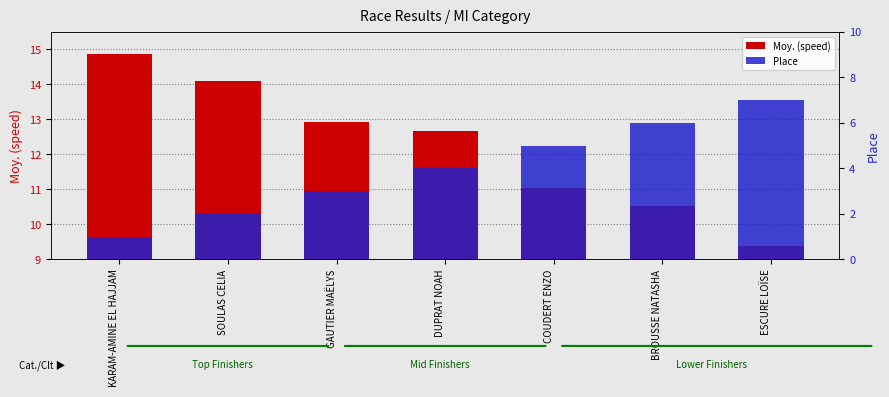

At which label does Moy. (speed) first exceed 12?

KARAM-AMINE EL HAJJAM